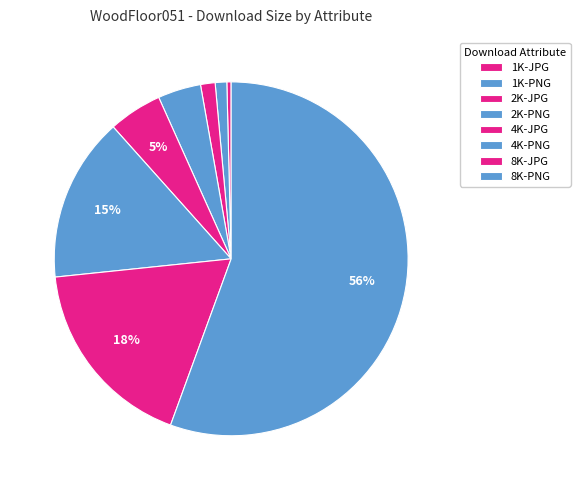

What is the smallest slice in the pie chart?

1K-JPG